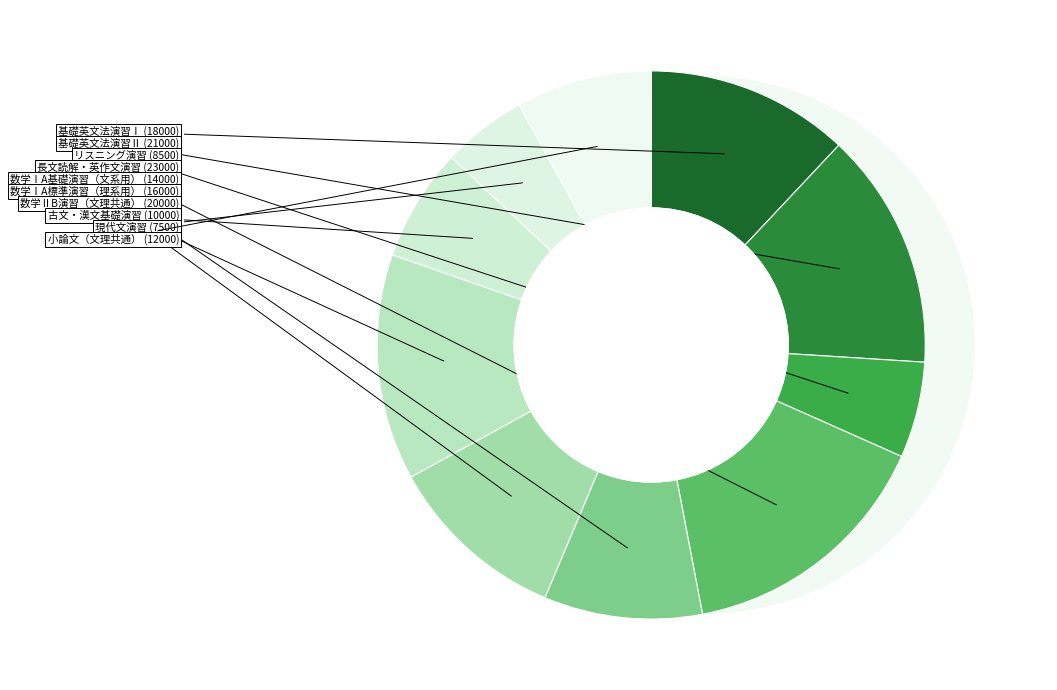

To the nearest percent, what is the difference between the largest and smallest slice percentages?

10%